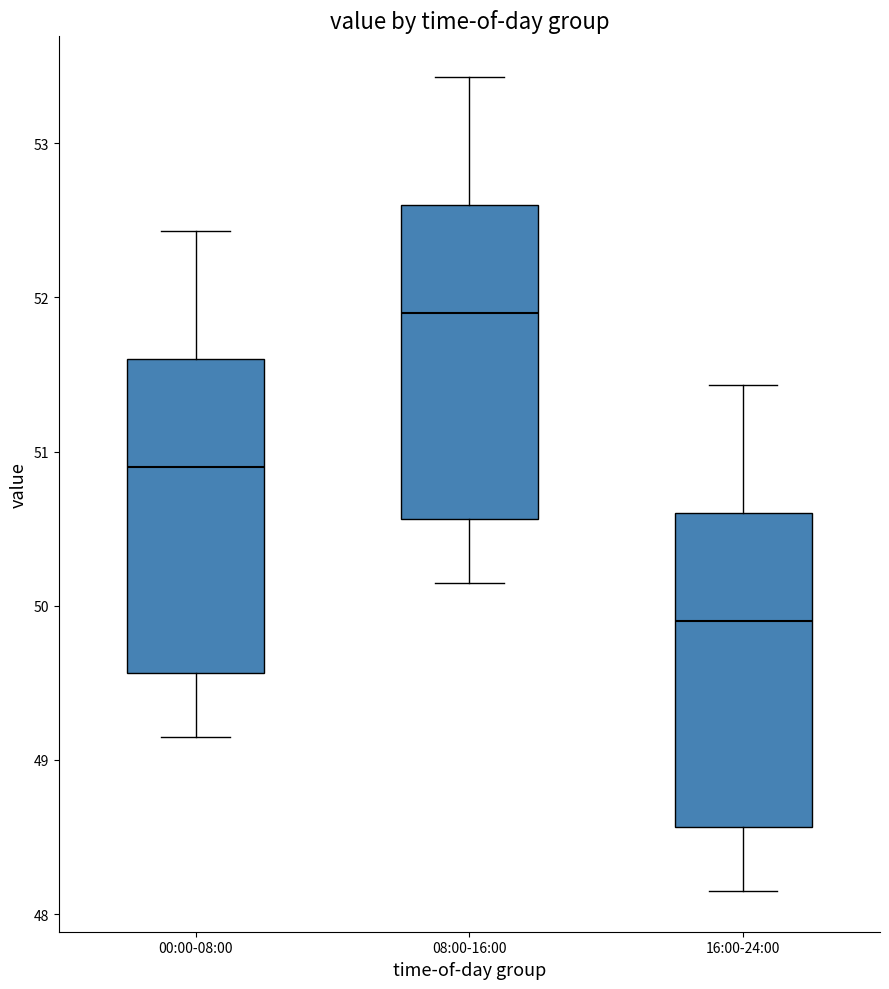

Reading left to right, transcribe this box plot: for each box, give where its median line is, the range the box spans, and where its two whiskers end, as read against the y-axis. The values are not printed on the chart, so give them approximately, as read against the axis.

00:00-08:00: median 50.9, box 49.6 to 51.6, whiskers 49.2 to 52.4
08:00-16:00: median 51.9, box 50.6 to 52.6, whiskers 50.2 to 53.4
16:00-24:00: median 49.9, box 48.6 to 50.6, whiskers 48.2 to 51.4